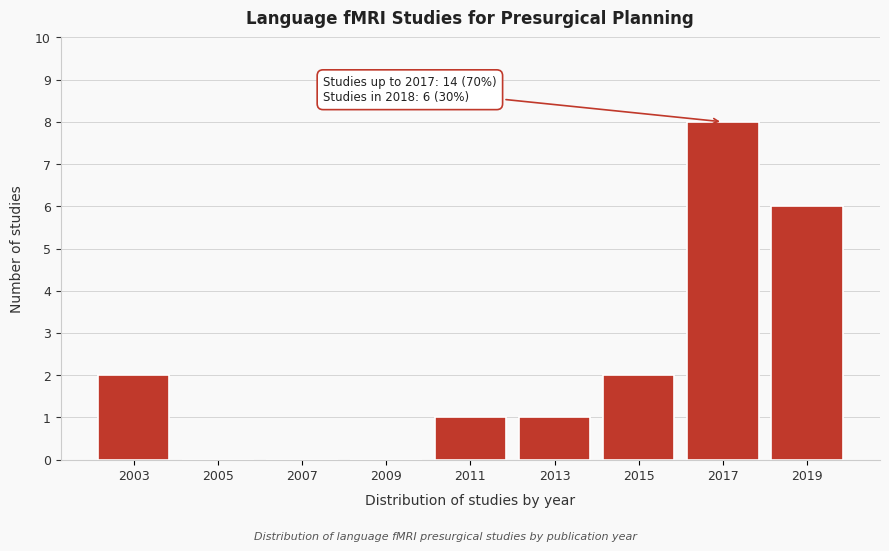

Over which range of the x-axis is the bar tallest?

2016 to 2018